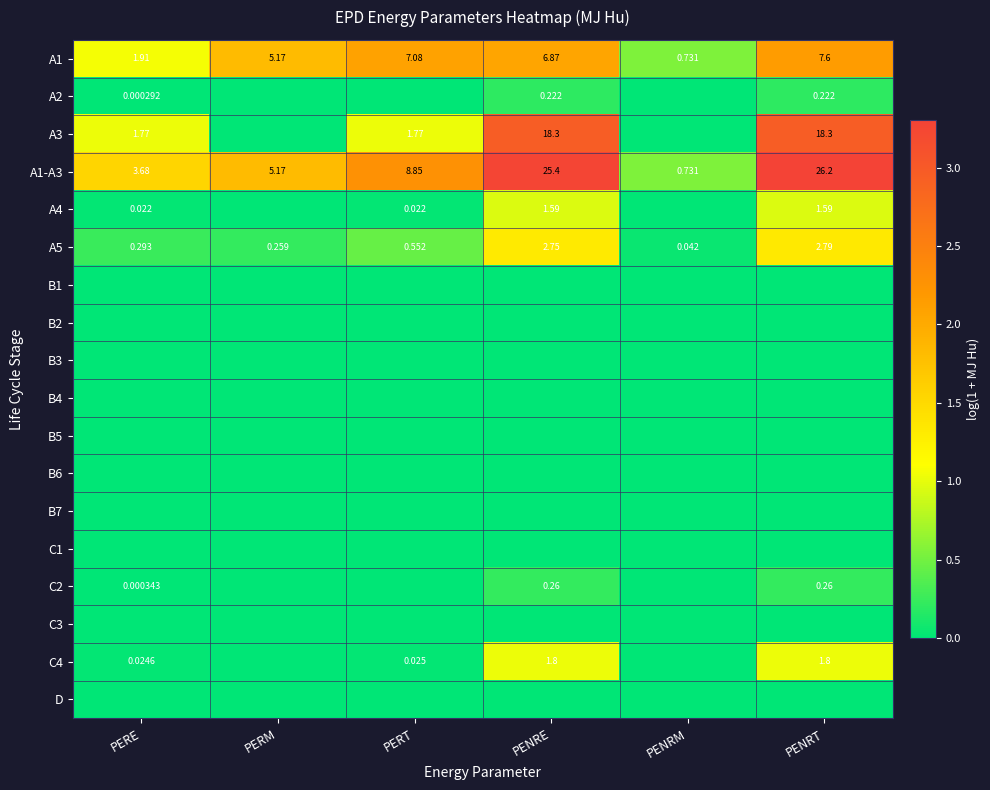

Between PERE and PERM, which is larger?

PERM